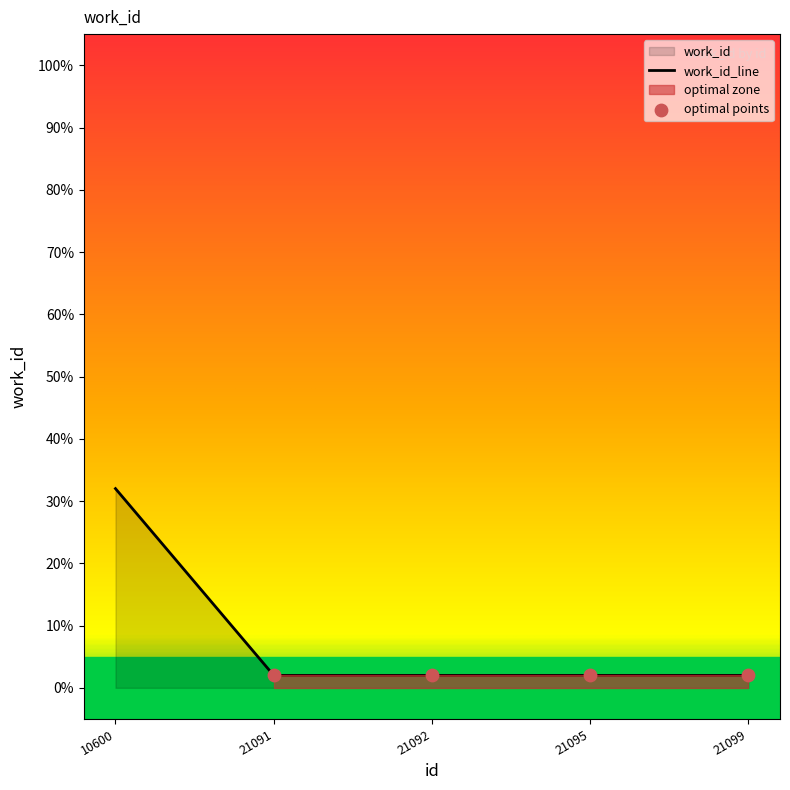

Approximately how many times larger is the value at 21092 compared to 21091?

1.0